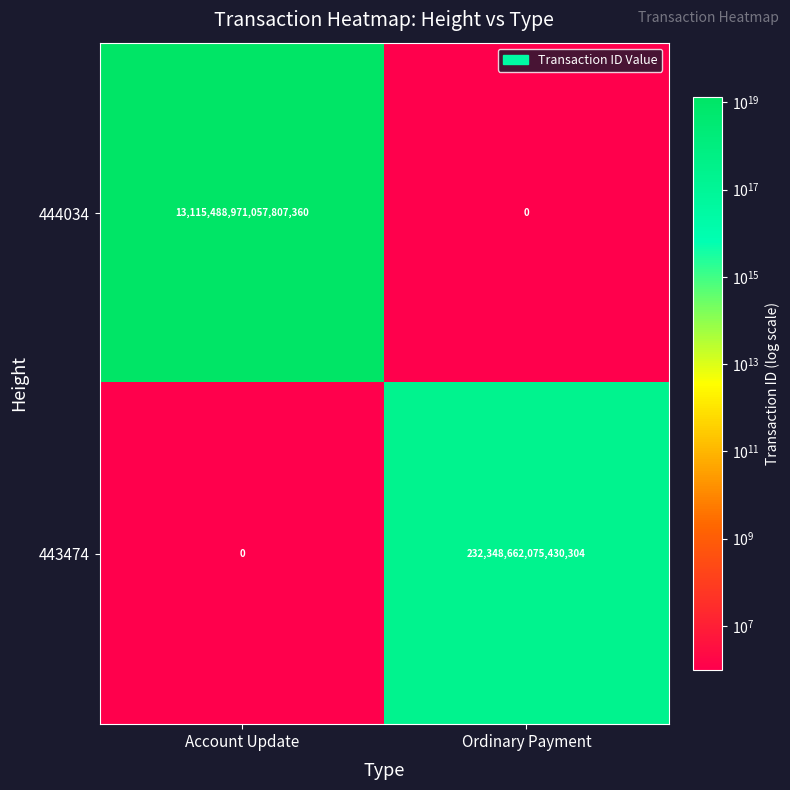

The value of 443474 at Ordinary Payment is 363488256859177920. True or false?

False